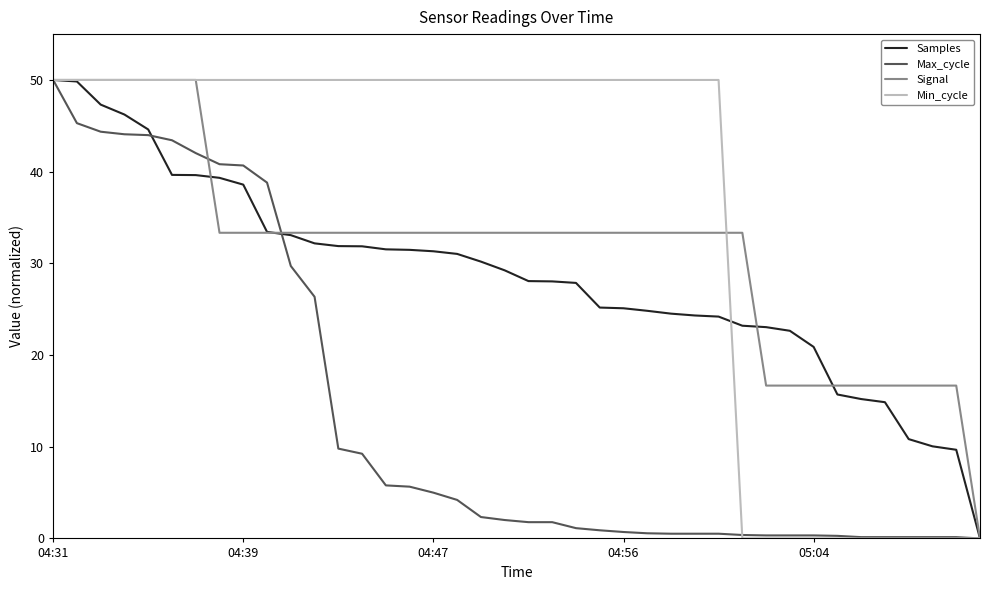

What is the highest value of the Signal series?

50.0